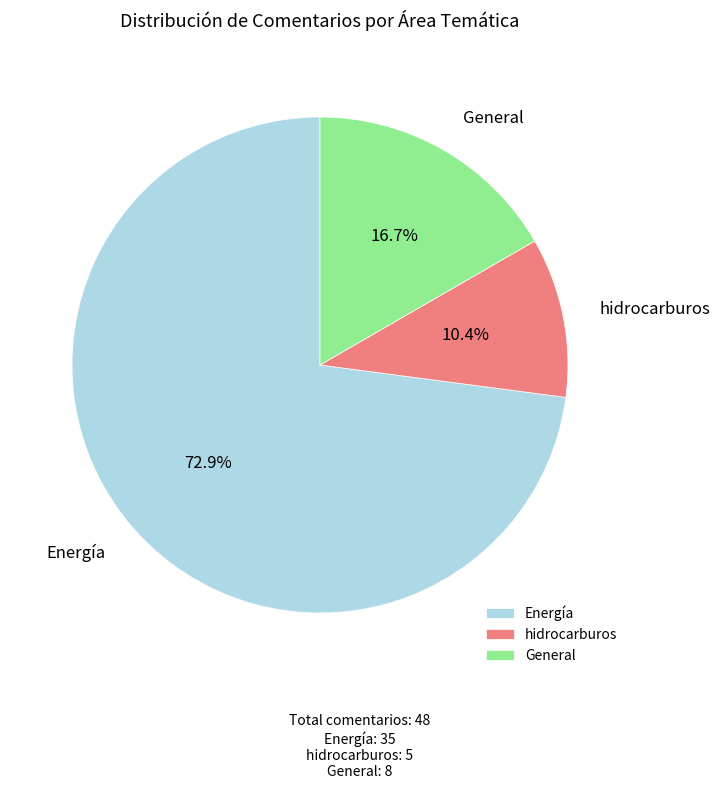

Which has a higher value, hidrocarburos or General?

General